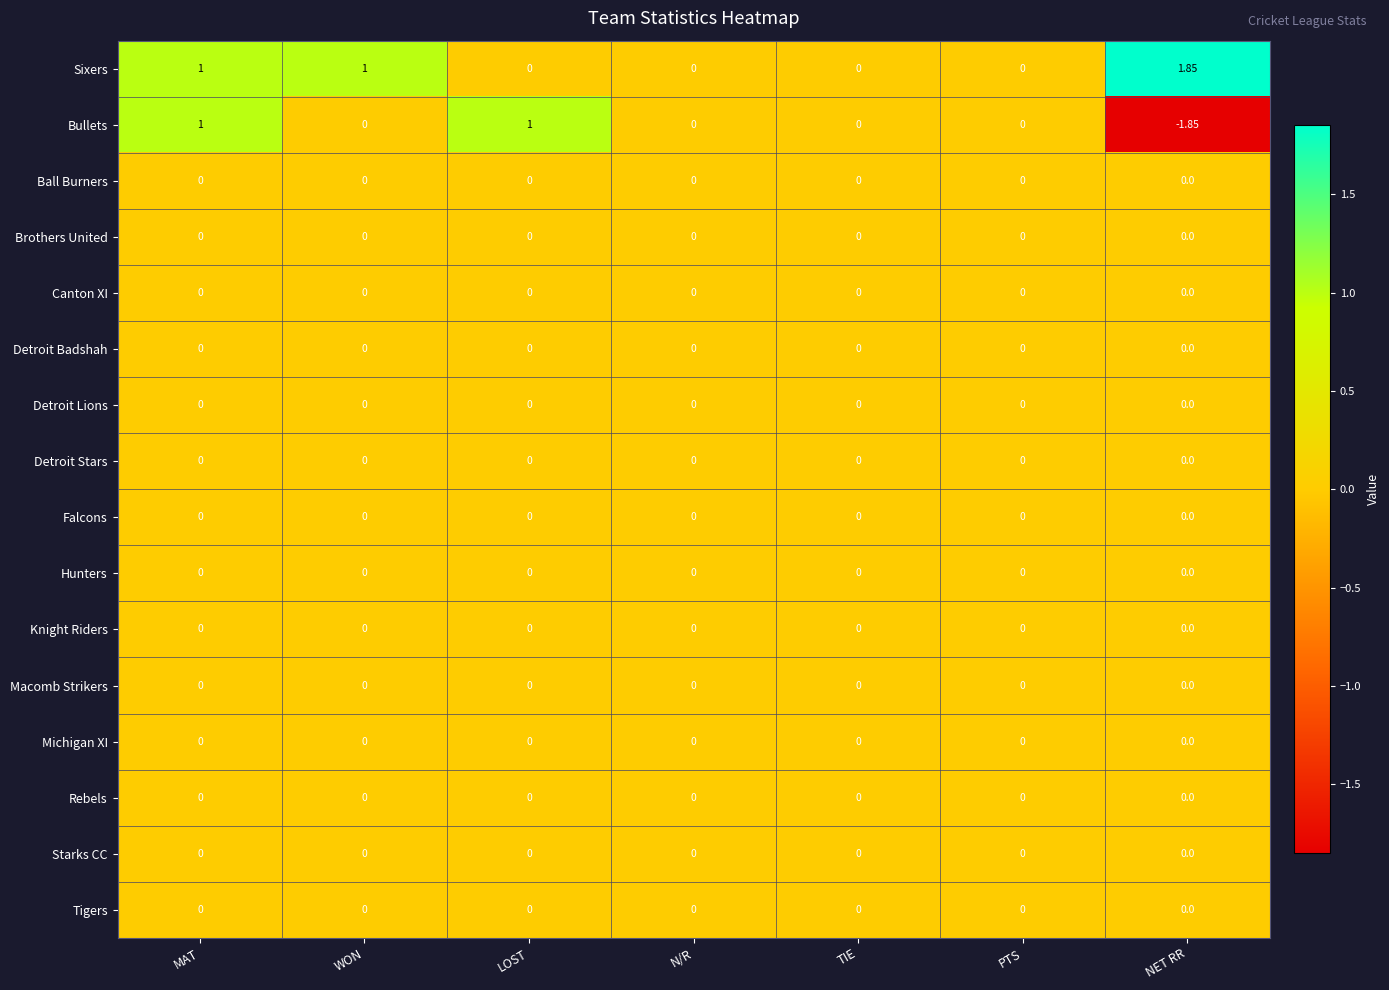

Count the number of categories in the chart.

7